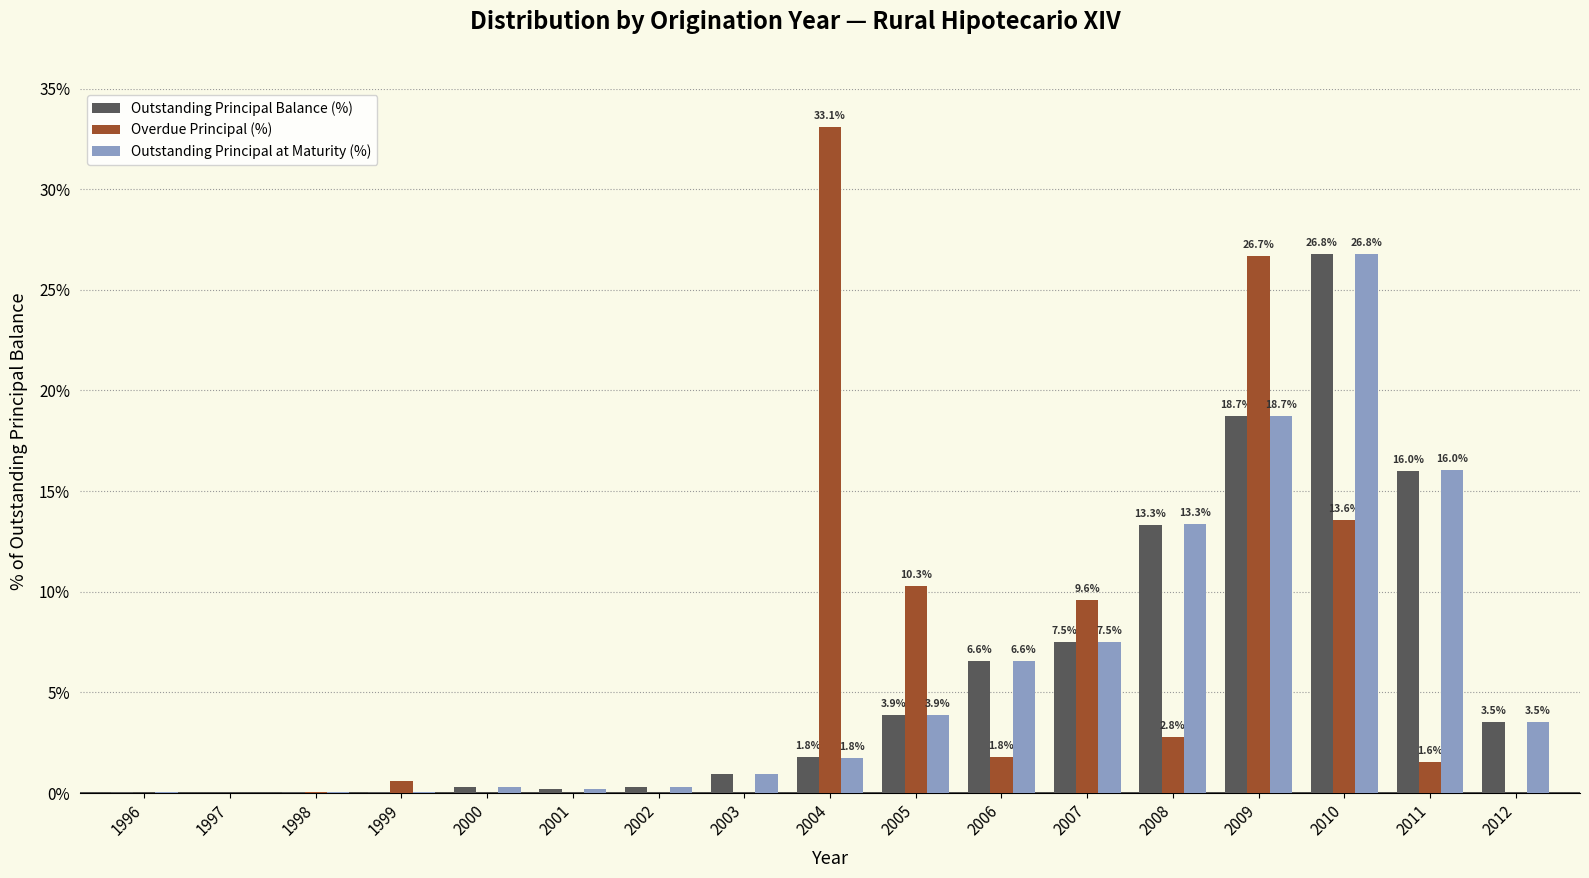

Are the bars grouped side by side (vs. stacked)?

Yes